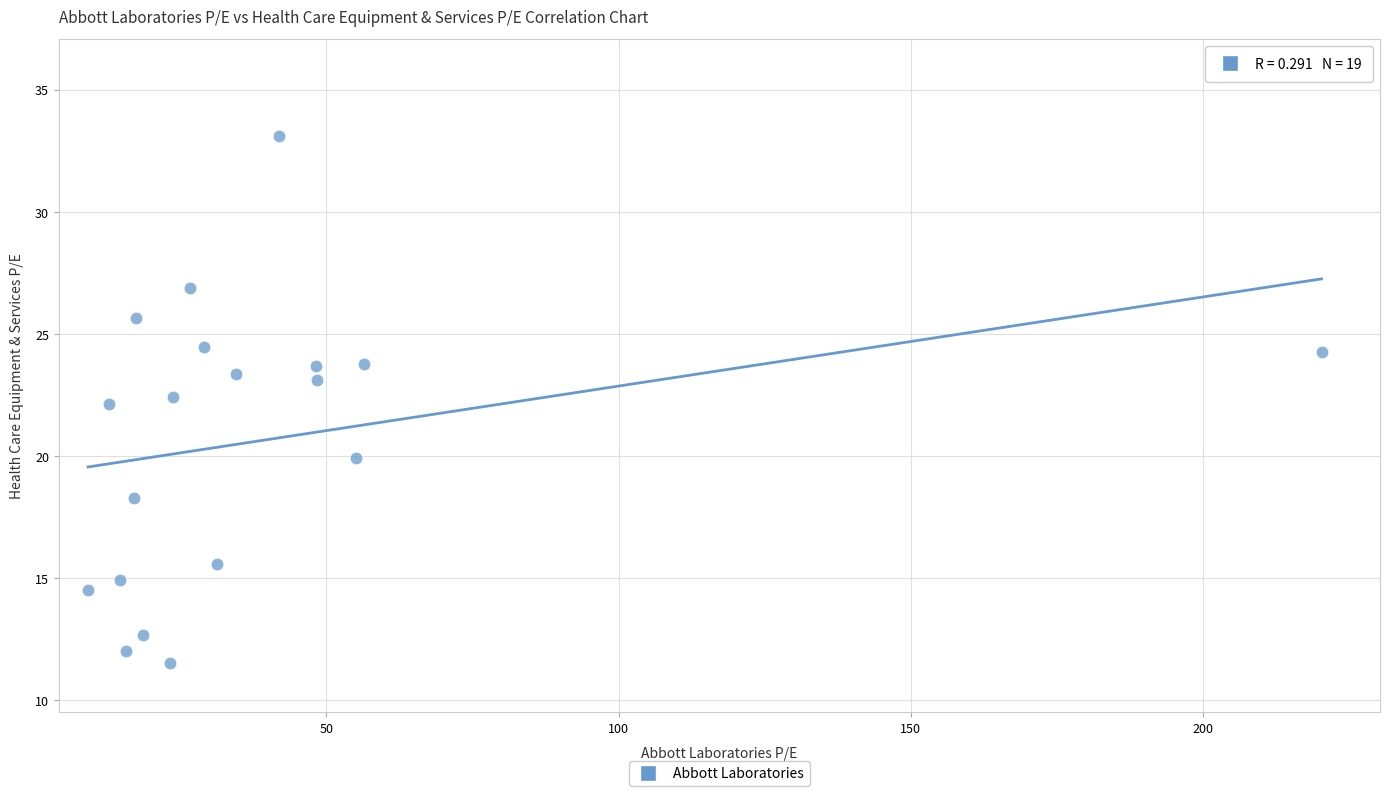

What is the range of X values (max minus min)?

211.0